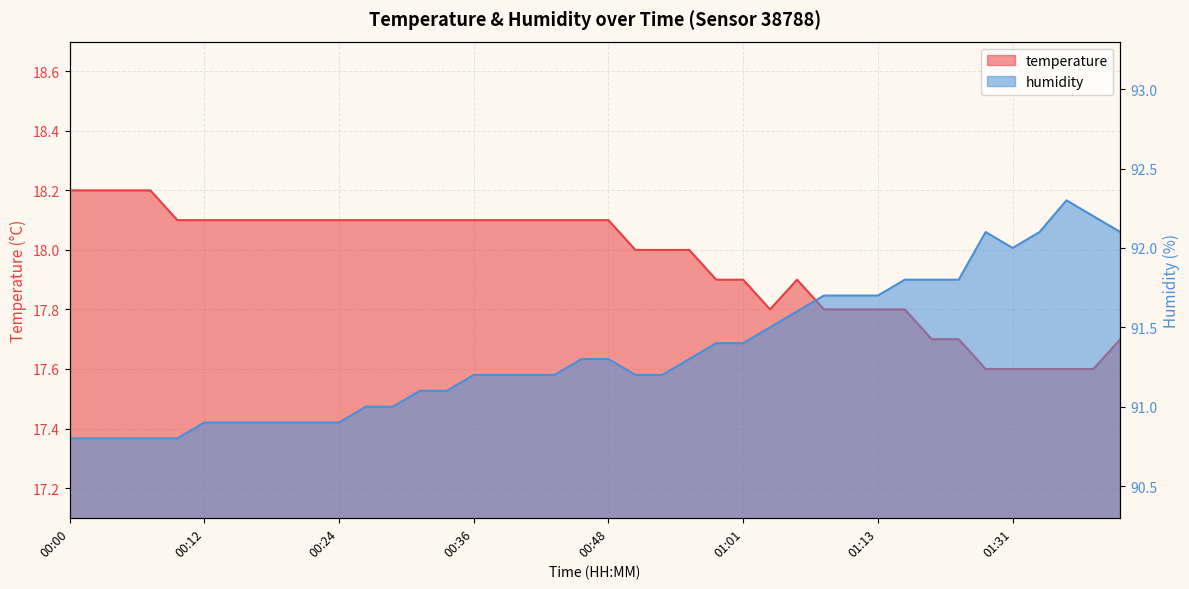

At which category does temperature reach its first local peak?

01:05